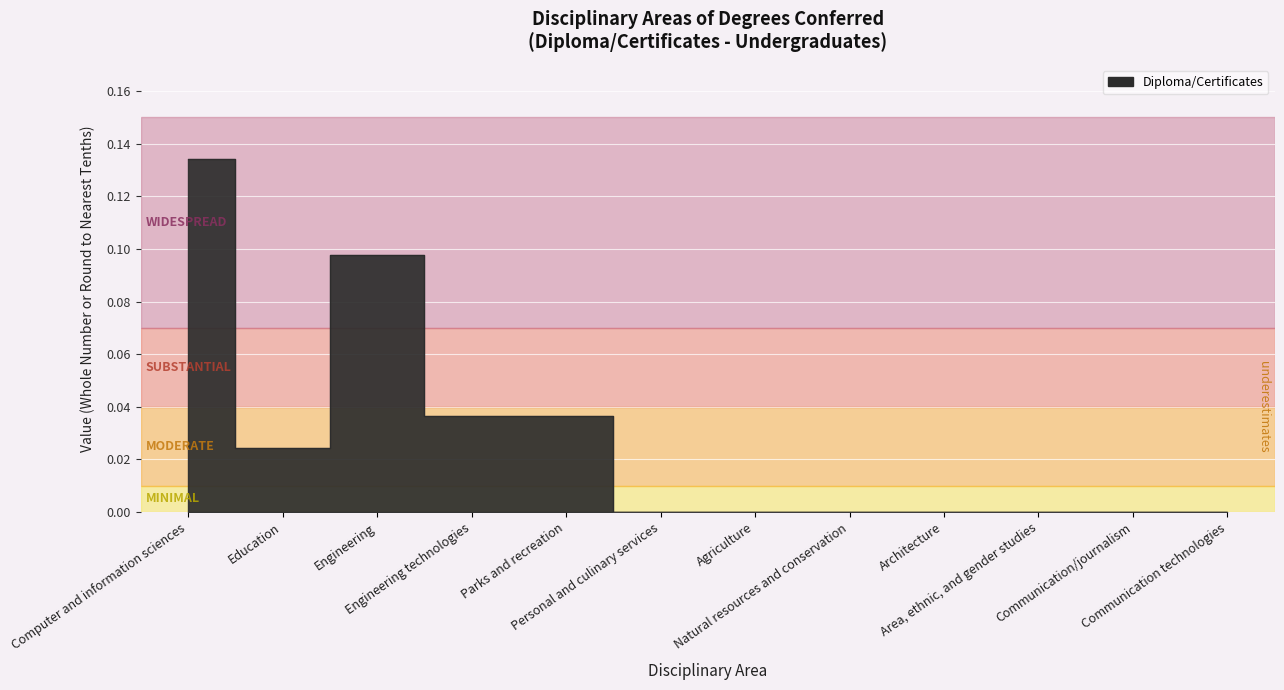

Which category has the lowest value across all series?

Personal and culinary services